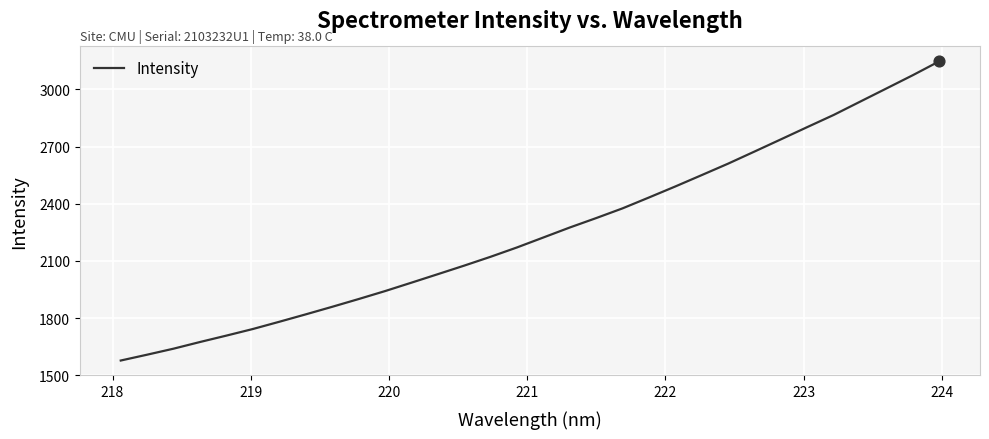

What is the smallest value displayed?

1577.0